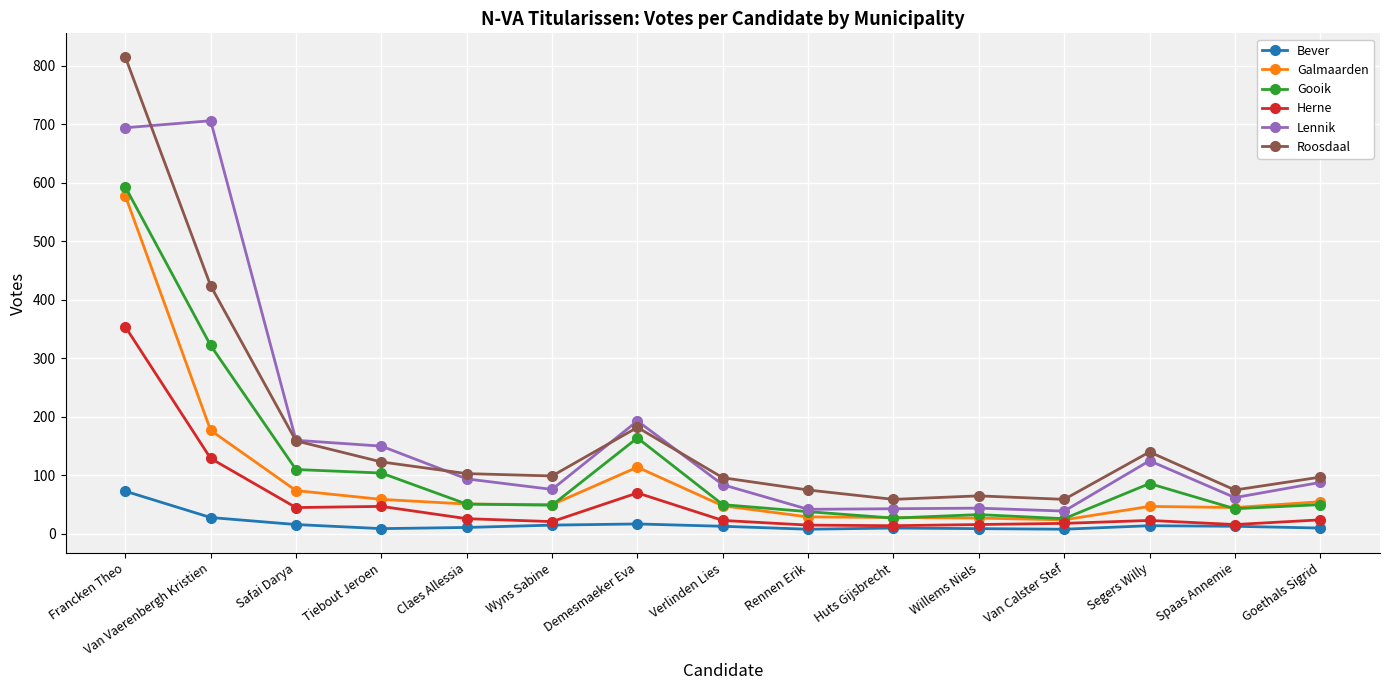

What is the label of the 15th point from the left?

Goethals Sigrid